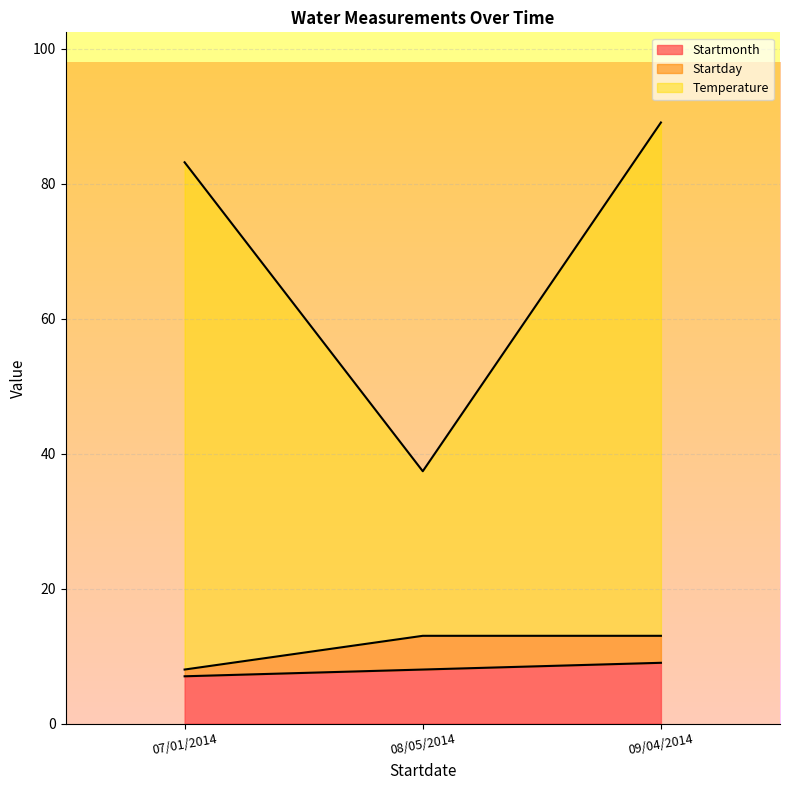

Which series has the widest spread of values?

Temperature